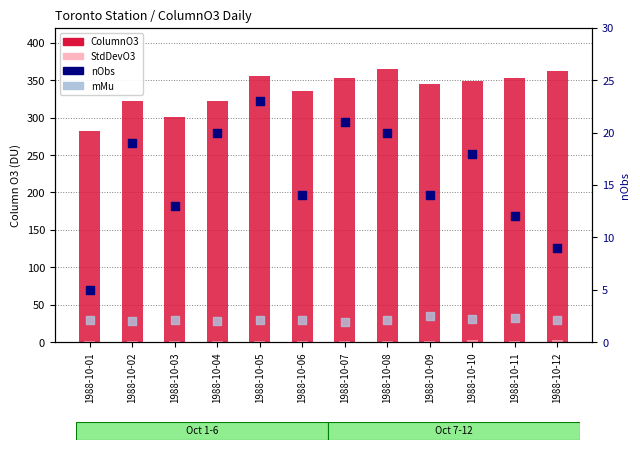

Which series reaches the maximum Y coordinate?

ColumnO3